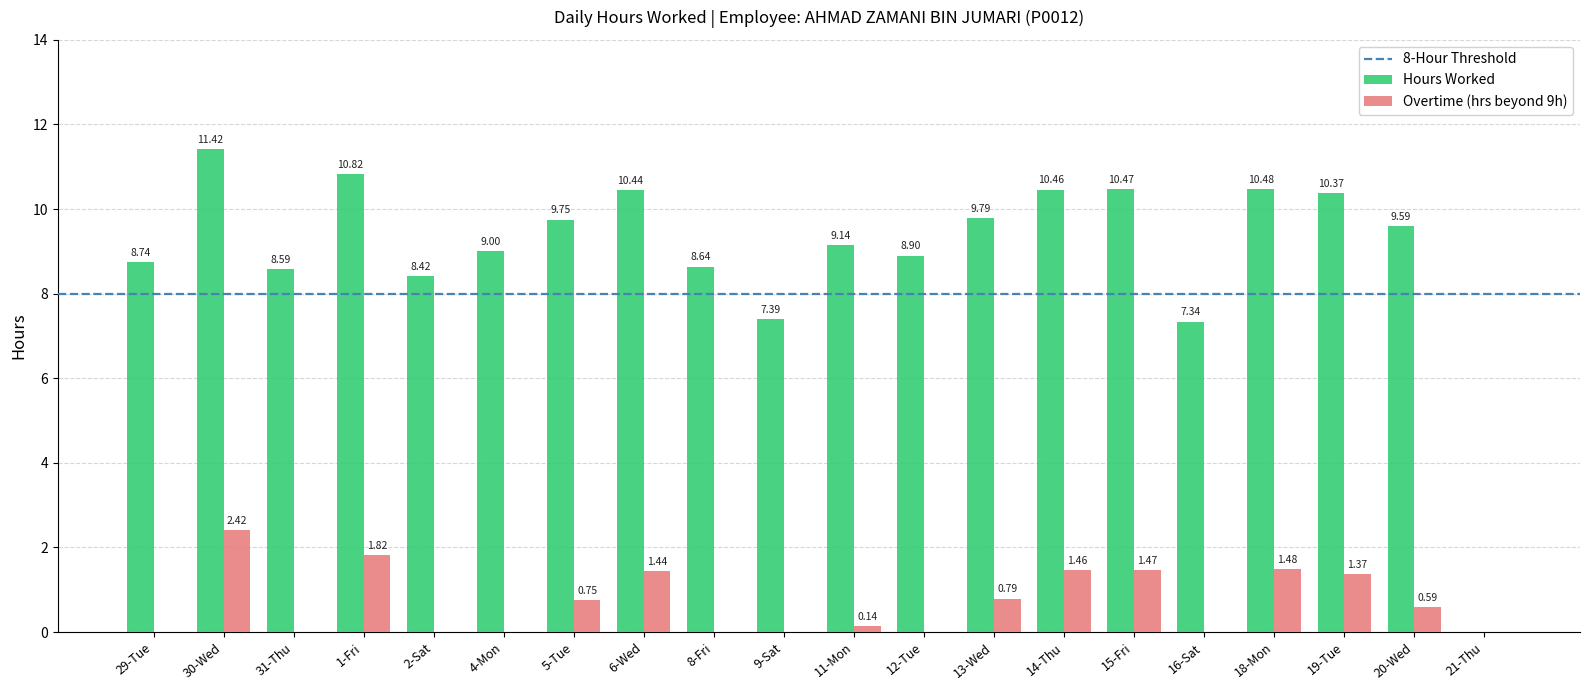

What is the sum of all Overtime (hrs beyond 9h) values?

13.7